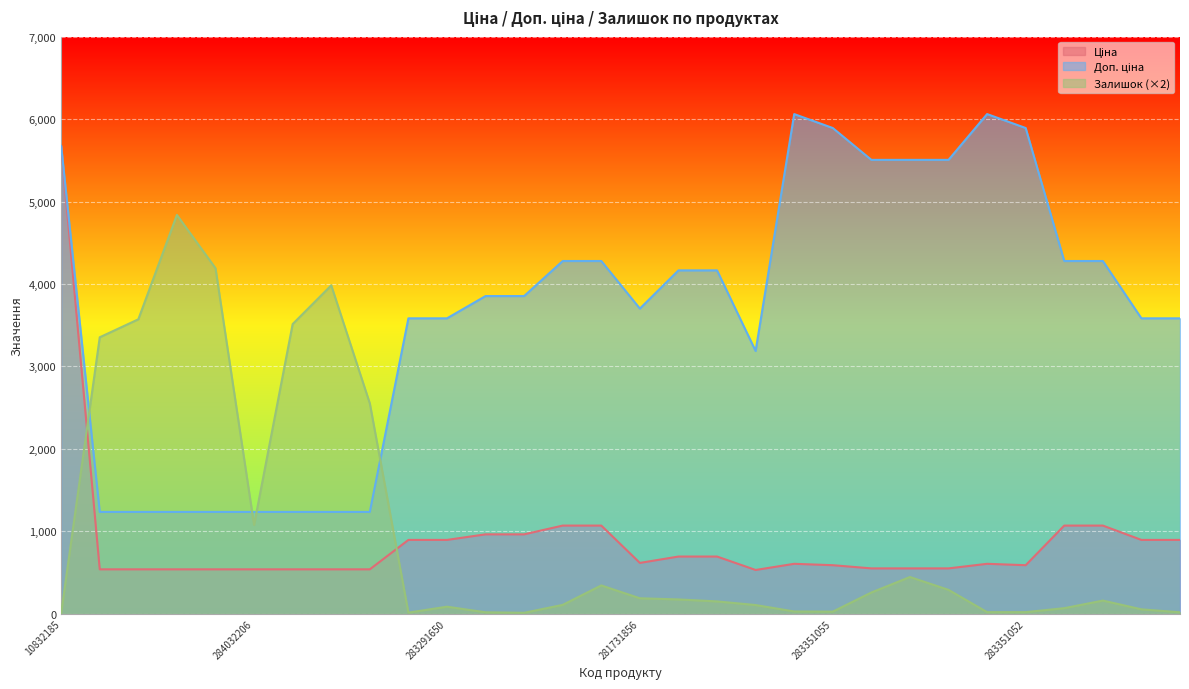

Which series changed the most between 10832185 and 283321856?

Ціна